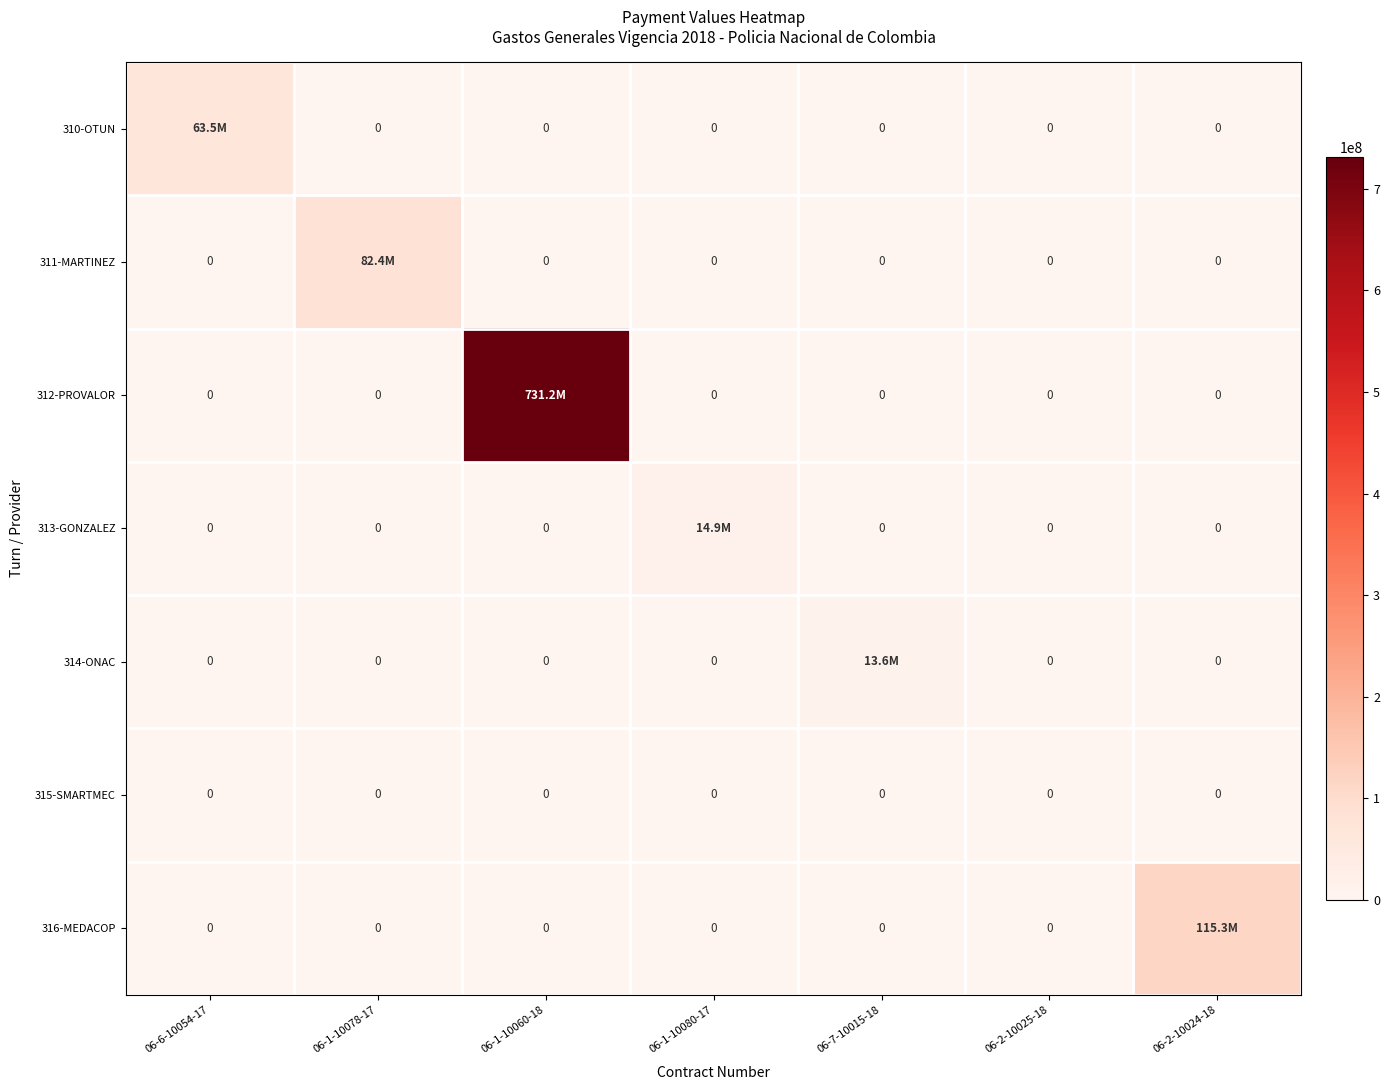

The value of 315-SMARTMEC at 06-1-10078-17 is 0. True or false?

True